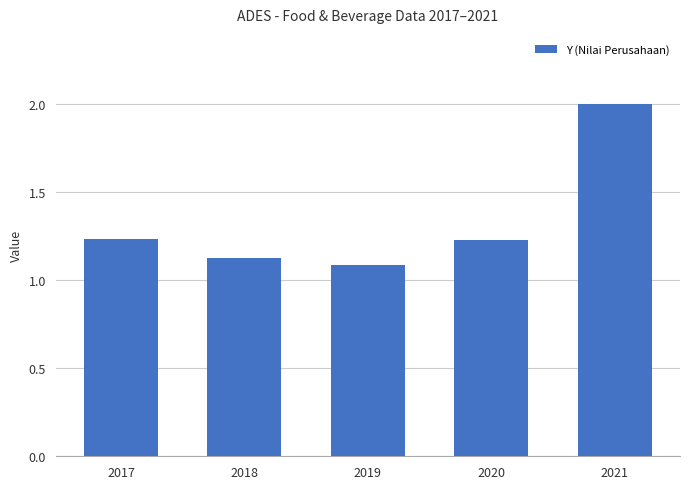

What is the ratio of the value at 2018 to the value at 2021?

0.6